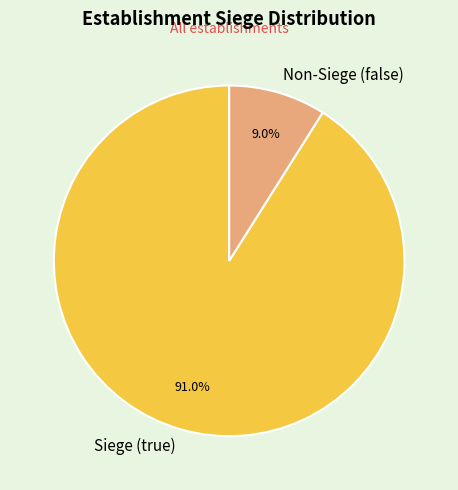

Which category has the biggest portion of the pie?

Siege (true)